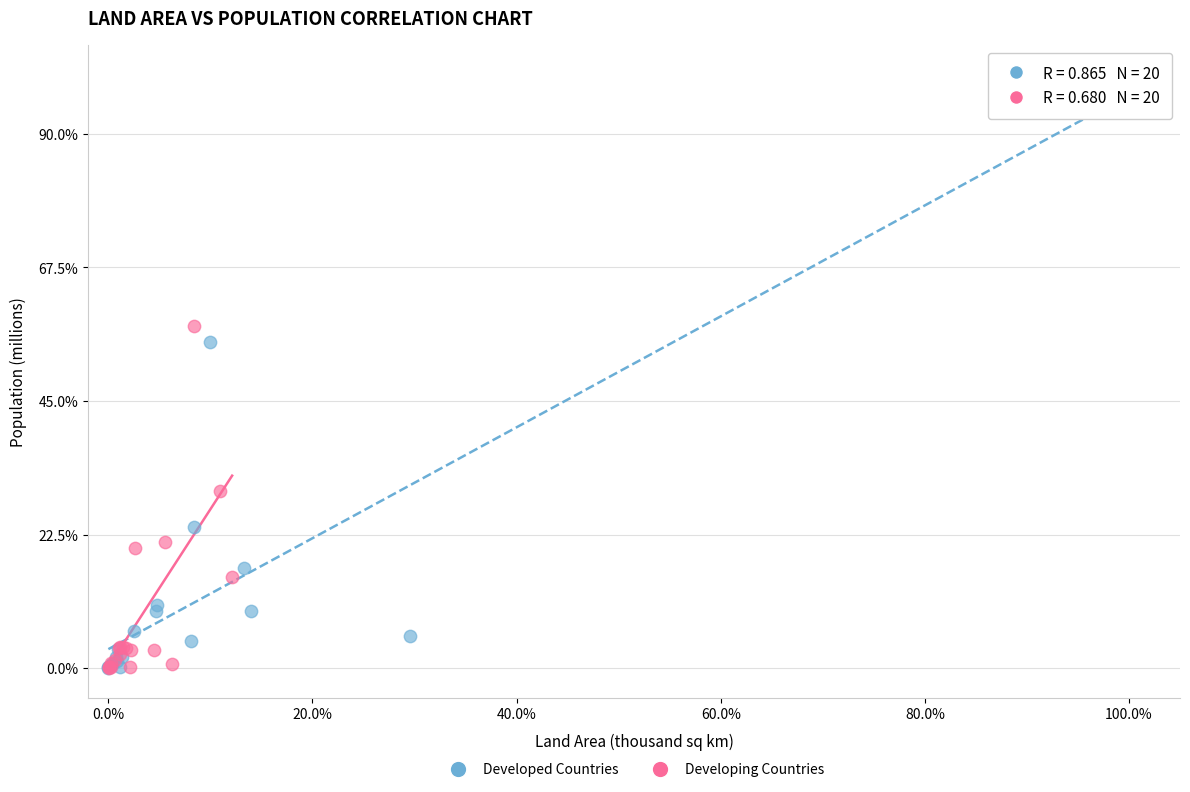

Which series reaches the maximum Y coordinate?

Developed Countries